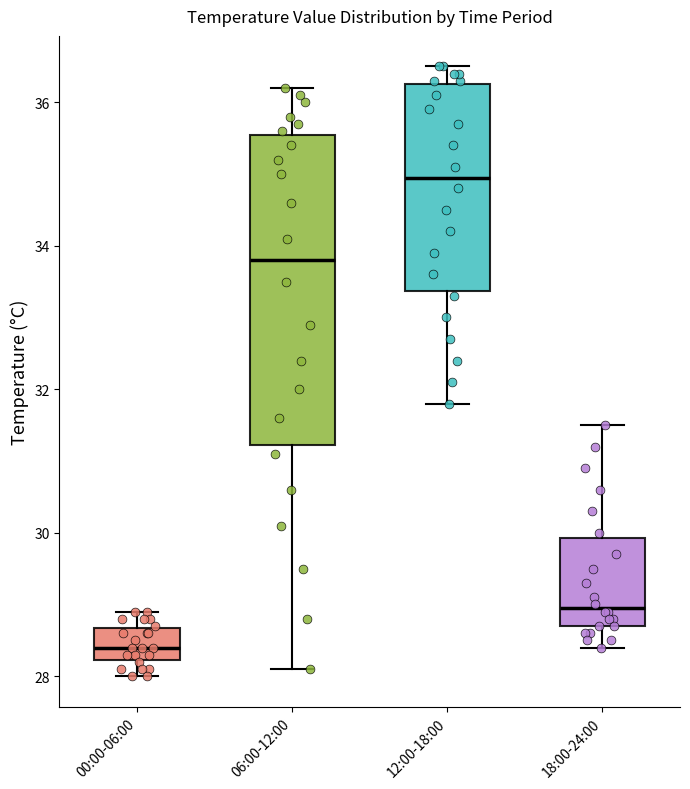

Where does the upper whisker of the box for 00:00-06:00 end on the y-axis? The values are not printed on the chart, so give them approximately, as read against the axis.

29.0